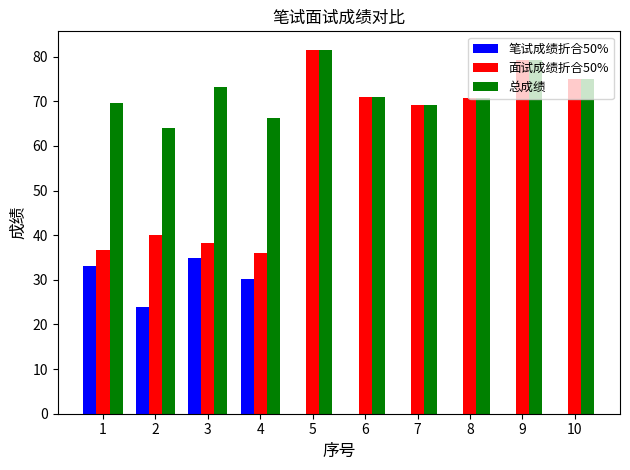

Which series changed the most between 1 and 10?

面试成绩折合50%